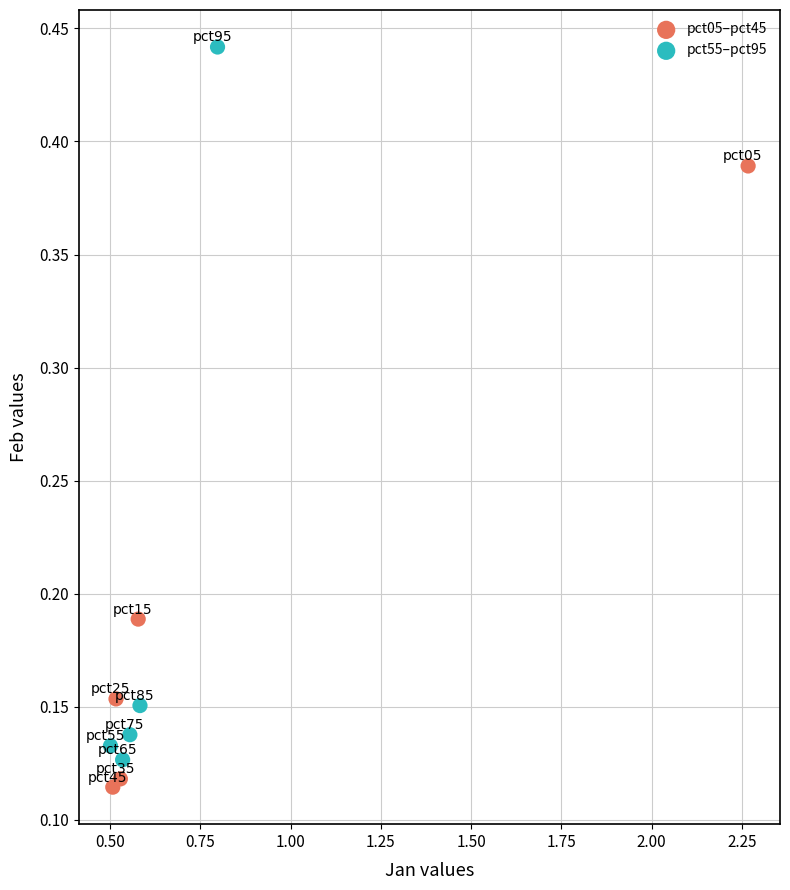

Which series has the widest spread of Y values?

pct55–pct95